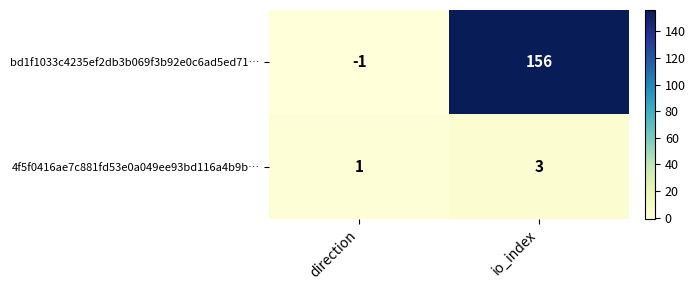

Which series has the largest range (max minus min)?

bd1f1033c4235ef2db3b069f3b92e0c6ad5ed71…